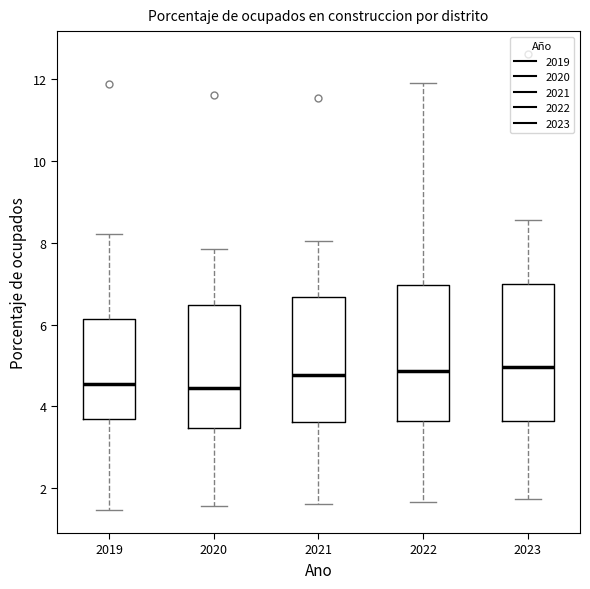

Where is the upper edge of the box at x = 2020 on the y-axis? The values are not printed on the chart, so give them approximately, as read against the axis.

6.4